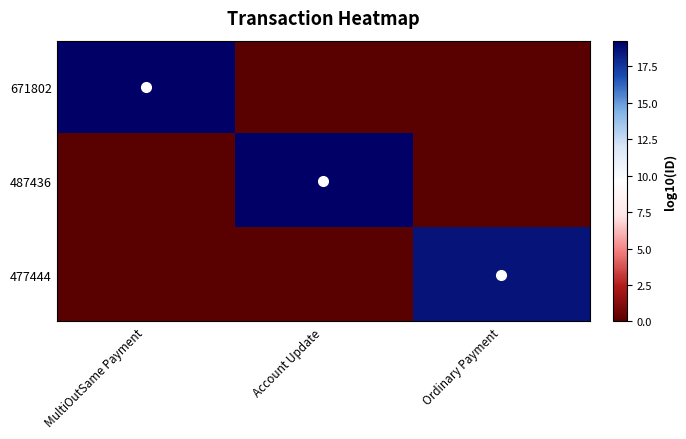

List the series in order of their peak value, lowest first.

477444, 671802, 487436